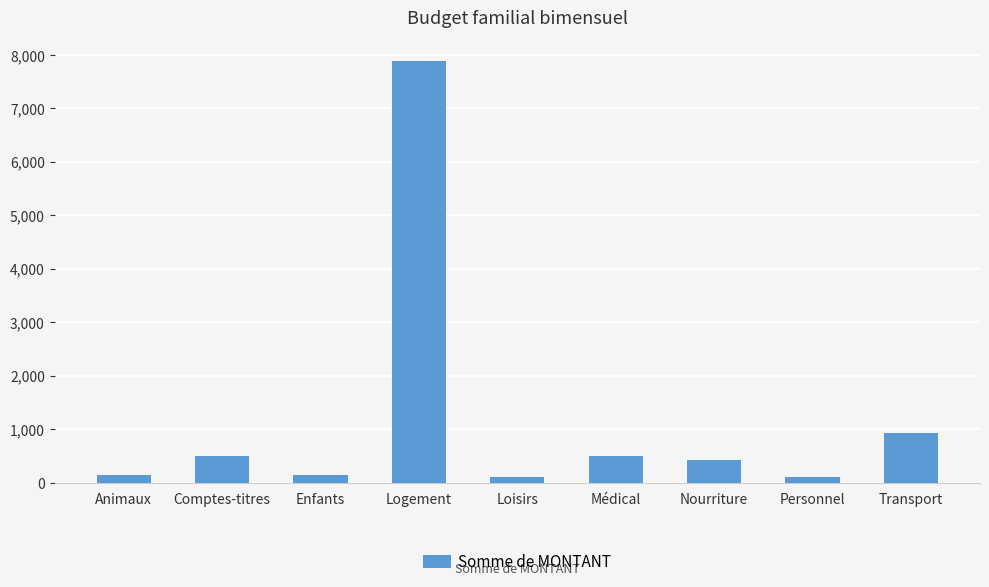

What is the maximum value shown in the chart?

7880